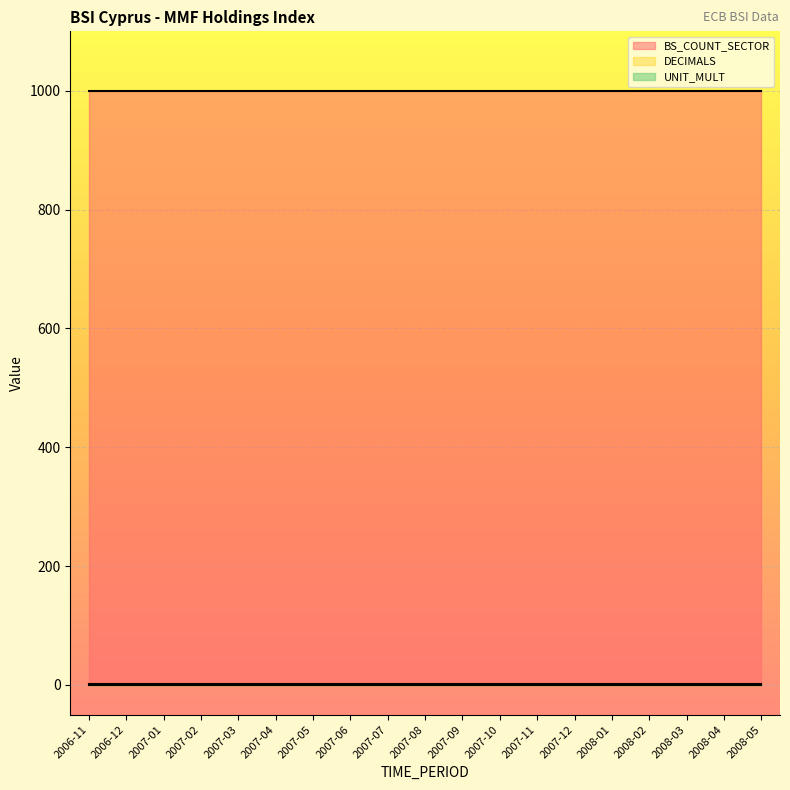

Which series has the largest total across all categories?

BS_COUNT_SECTOR